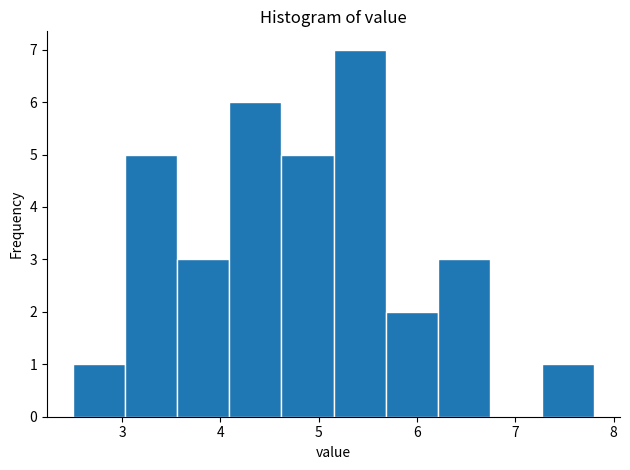

Over which range of the x-axis is the bar tallest?

5.15 to 5.68